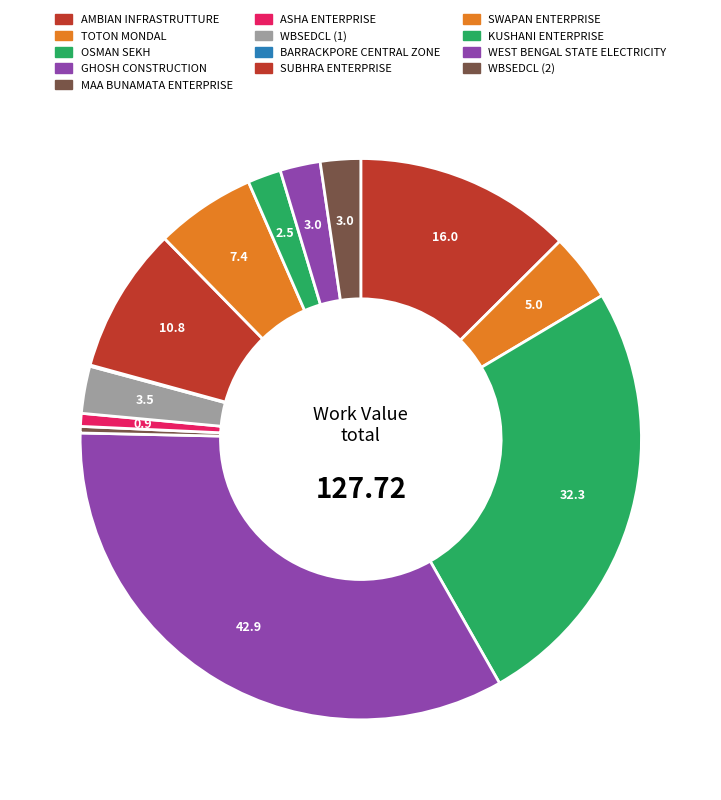

What is the change in value from WBSEDCL (1) to BARRACKPORE CENTRAL ZONE?

-3.4